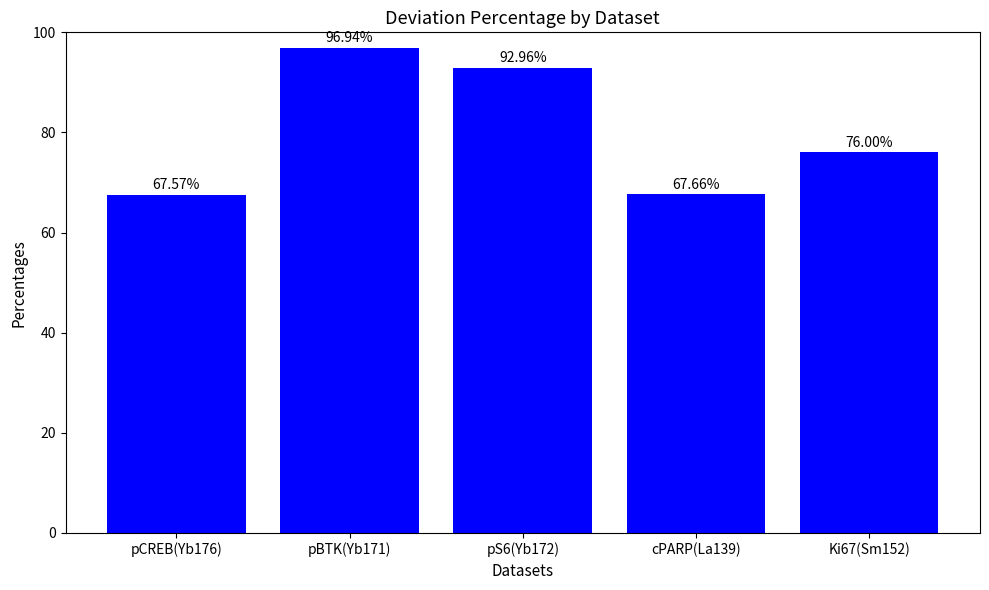

What is the sum of all values?

401.1